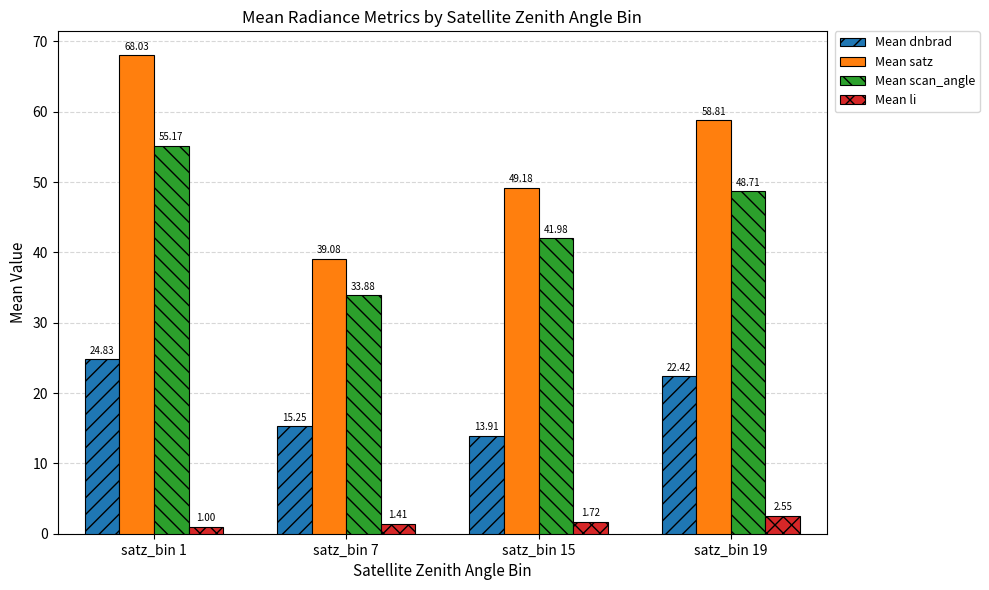

Which series has the largest range (max minus min)?

Mean satz